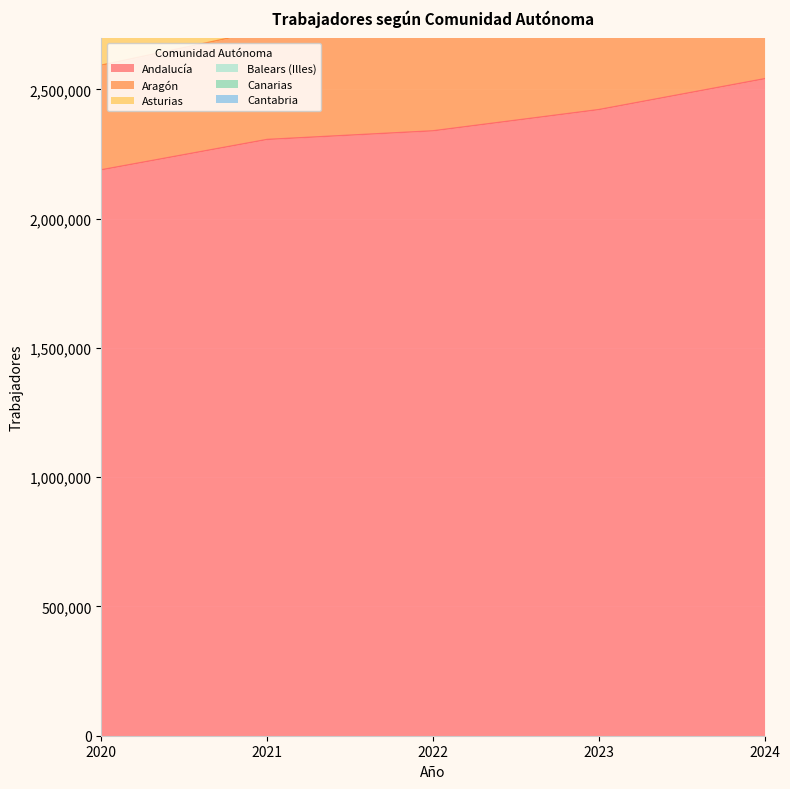

What is the difference between the highest and lowest values at 2020?

1691538